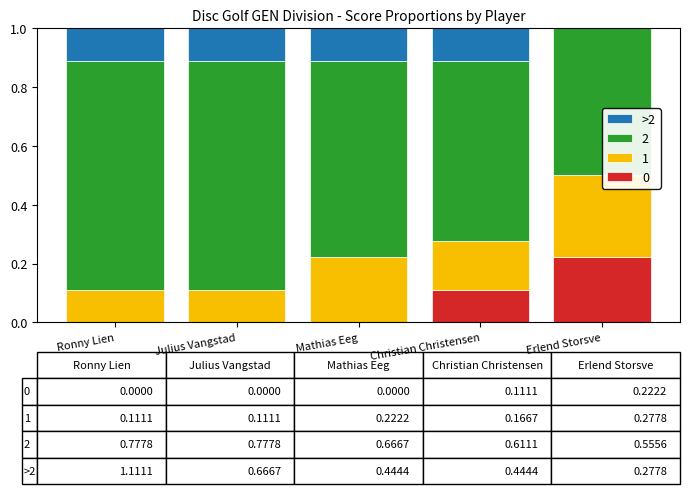

What is the difference between the values at Erlend Storsve and Christian Christensen?

0.2